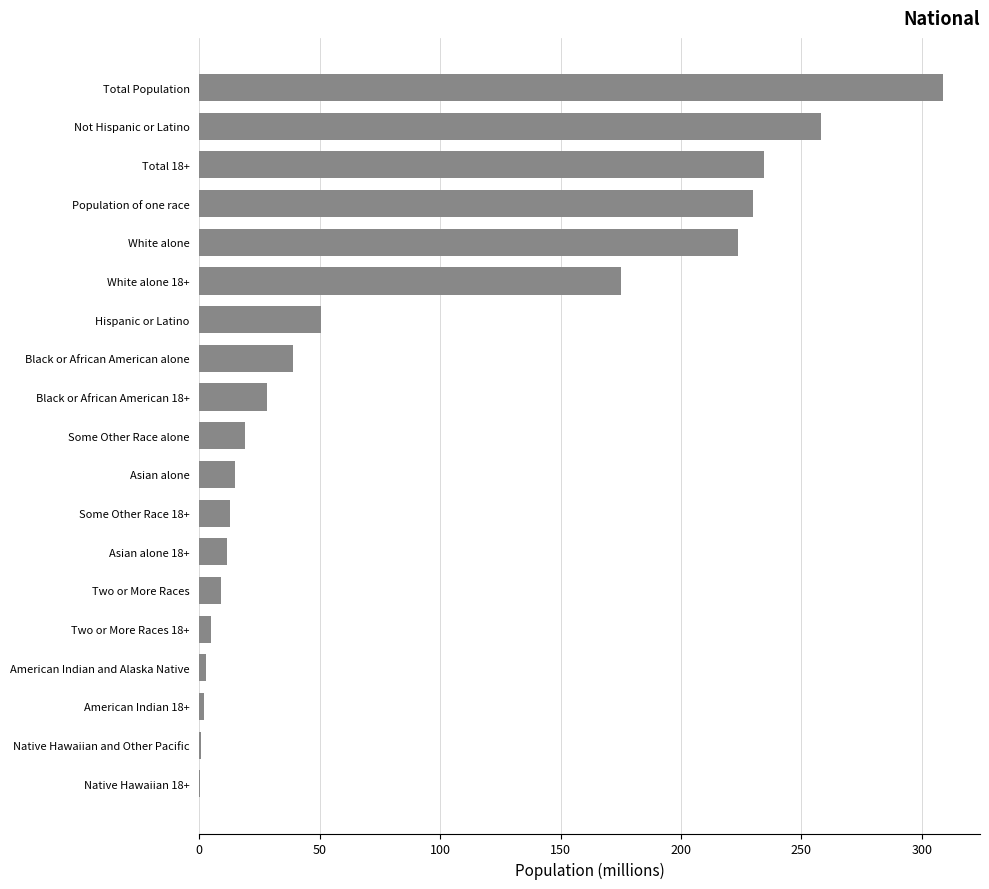

How many series are shown in this chart?

1